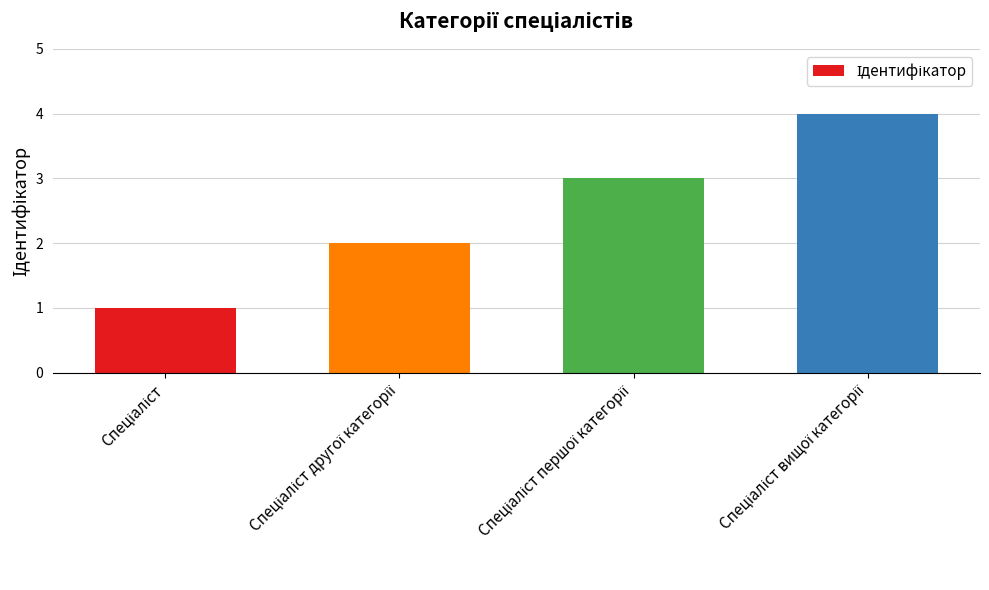

What is the greatest value displayed?

4